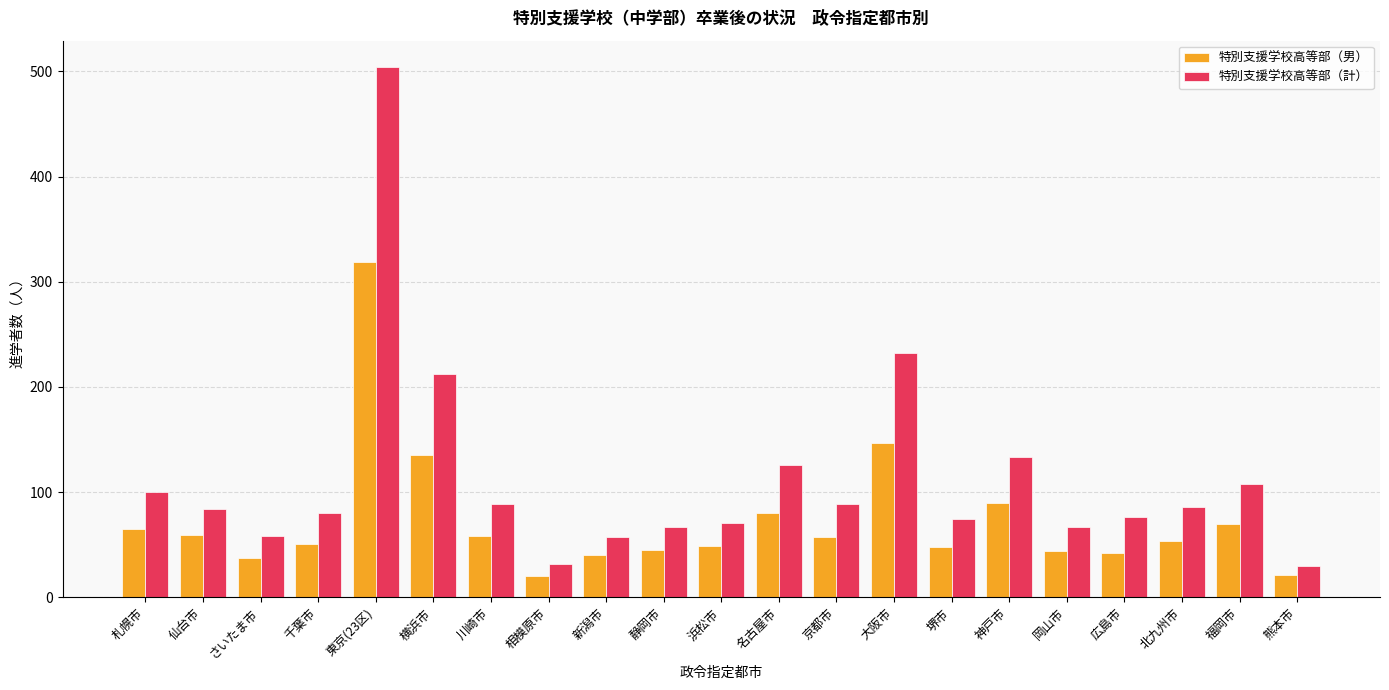

What is the difference between the maximum and minimum values in the 特別支援学校高等部（男） series?

299